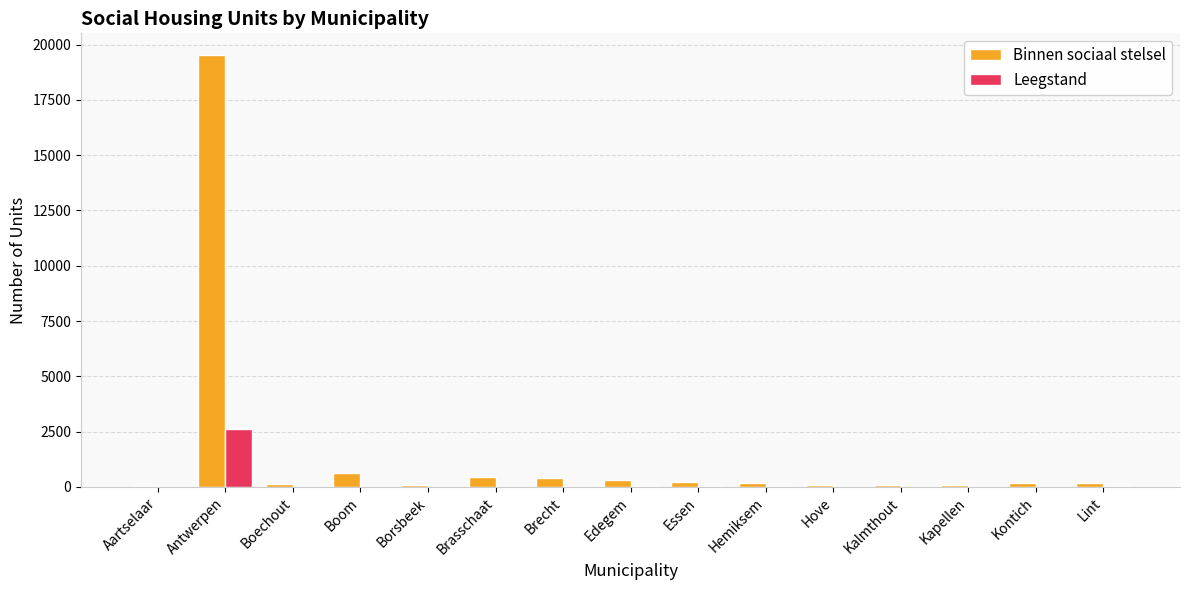

What is the maximum value for Binnen sociaal stelsel?

19530